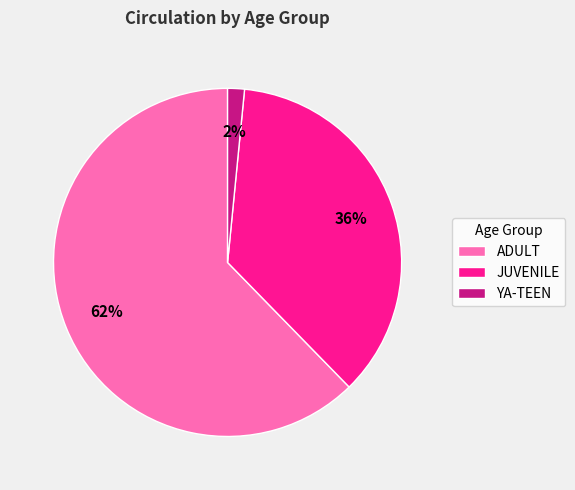

To the nearest percent, what portion does YA-TEEN represent?

2%